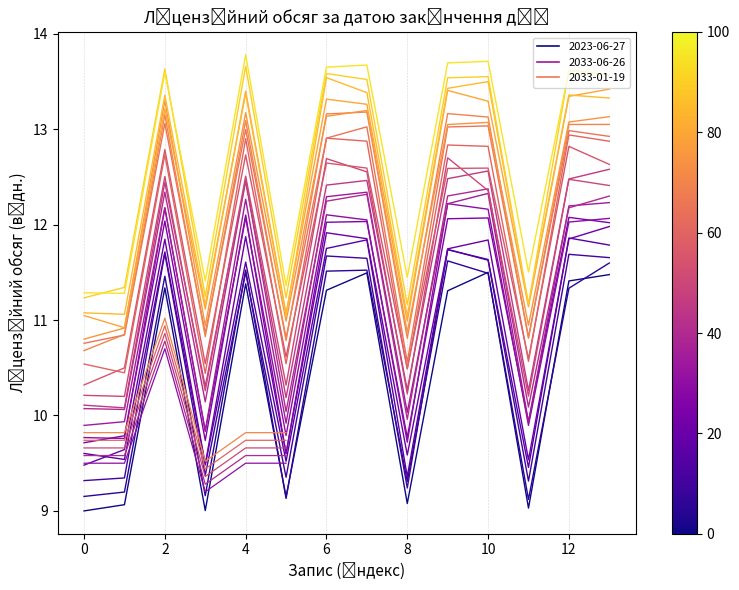

What is the minimum value shown in the chart?

9.0